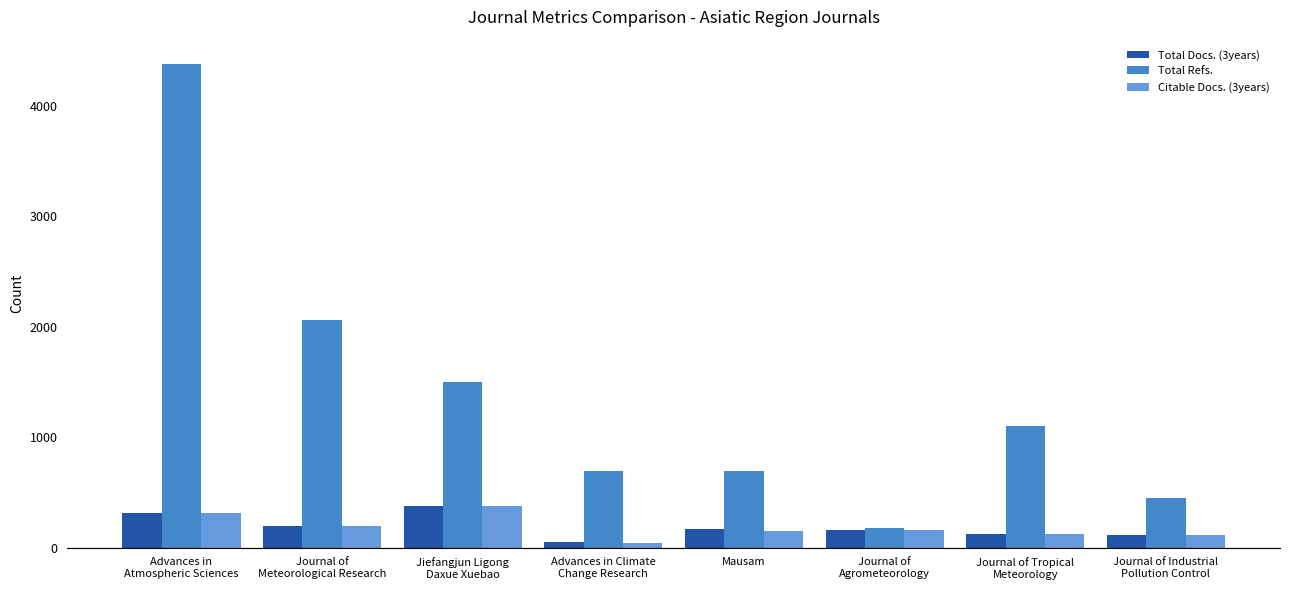

At which category does the chart reach its minimum across all series?

Advances in Climate
Change Research